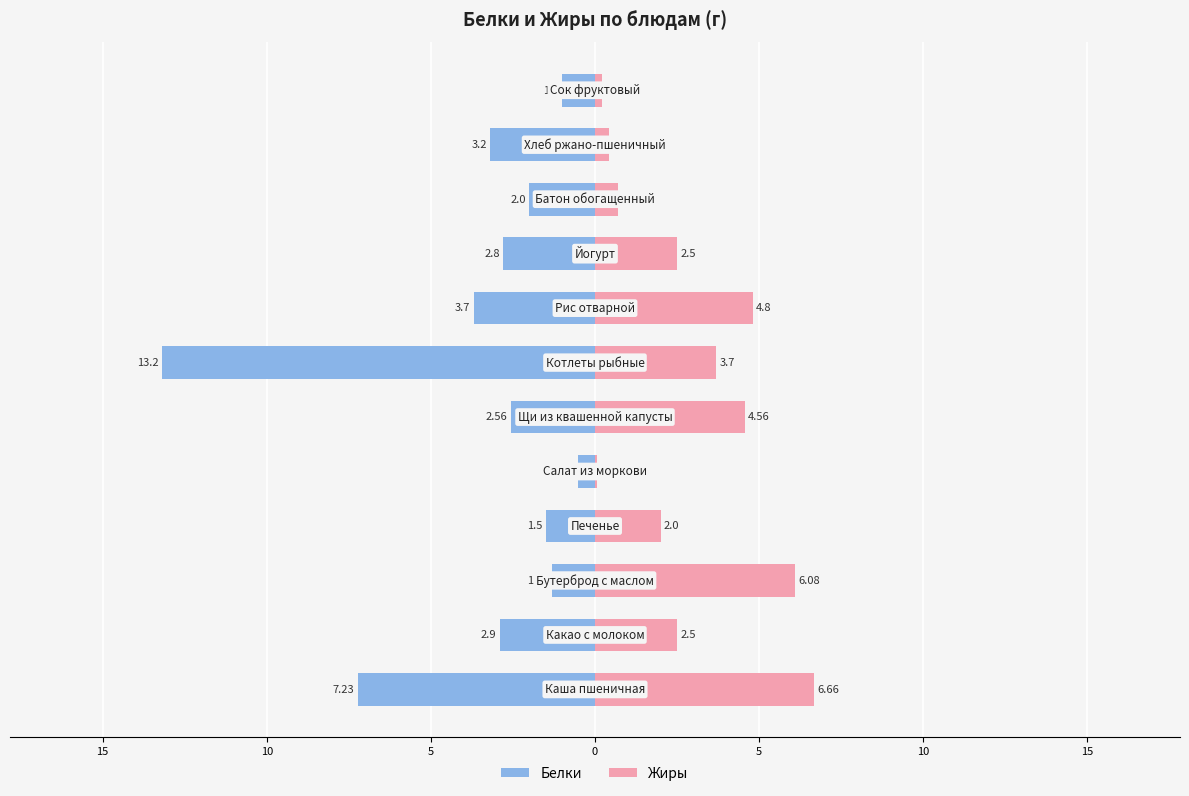

What is the sum of all Жиры values?

34.2